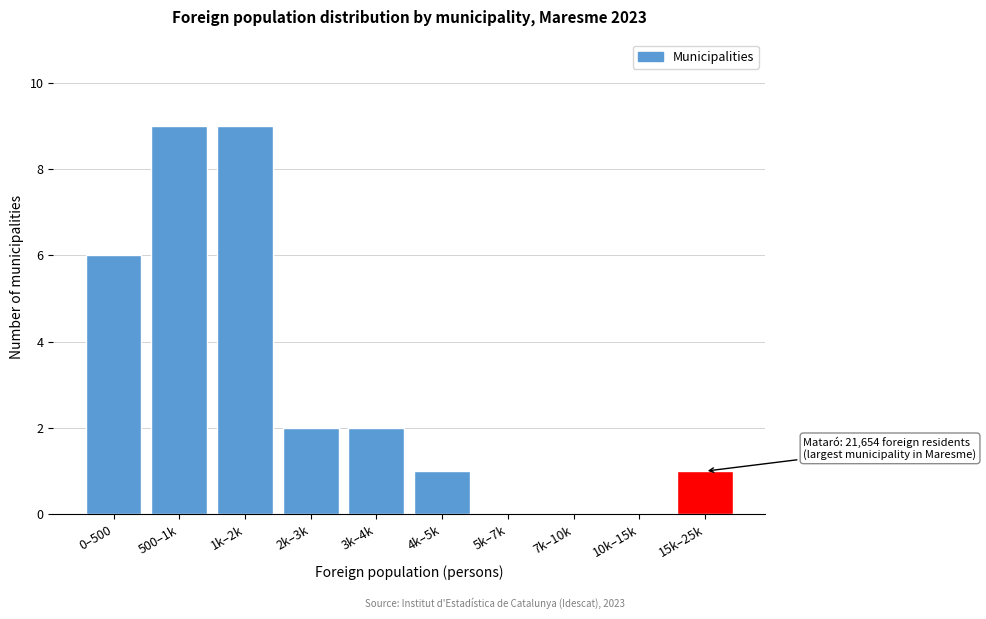

Reading left to right, transcribe all the data shown in this chart.

0–500=6	500–1k=9	1k–2k=9	2k–3k=2	3k–4k=2	4k–5k=1	5k–7k=0	7k–10k=0	10k–15k=0	15k–25k=1